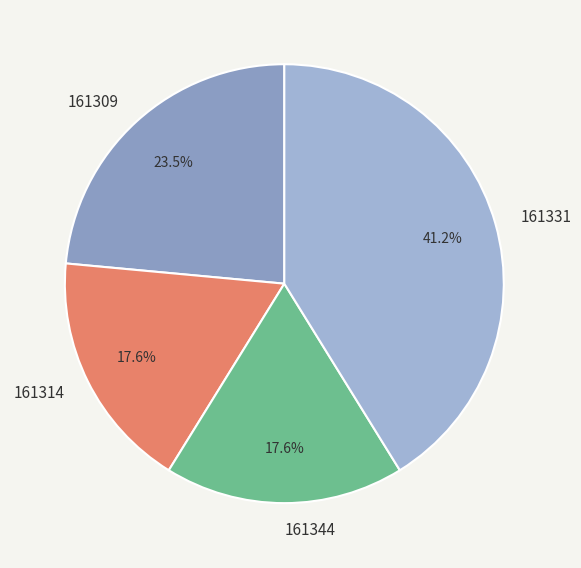

What is the largest slice in the pie chart?

161331